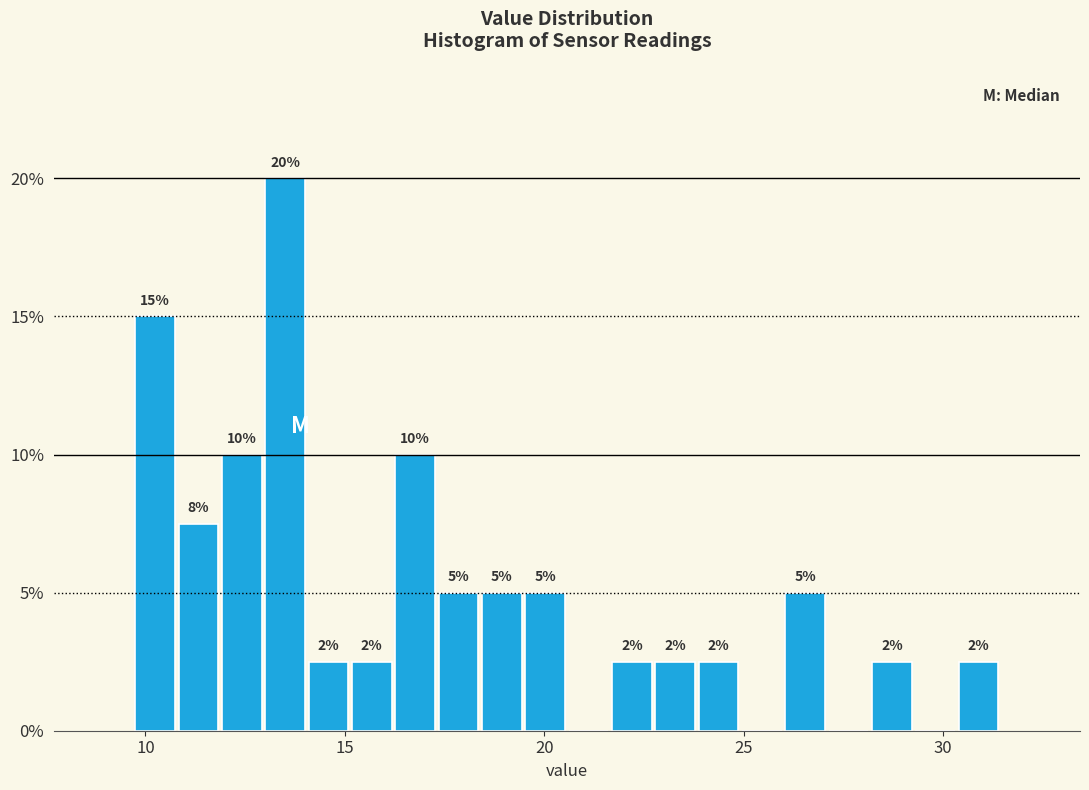

Around what value on the x-axis is the tallest bar? Give the approximate position of its centre, as read against the axis.

13.5